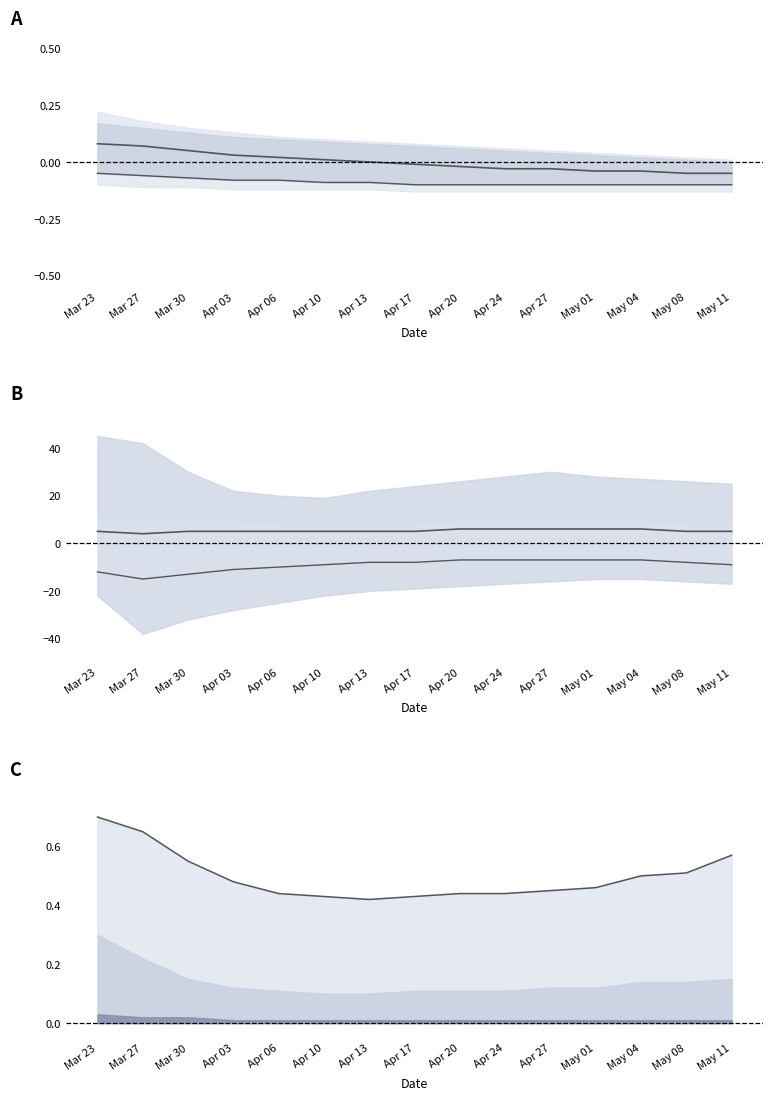

What is the difference between the maximum and minimum values in the mean upper series?

2.0